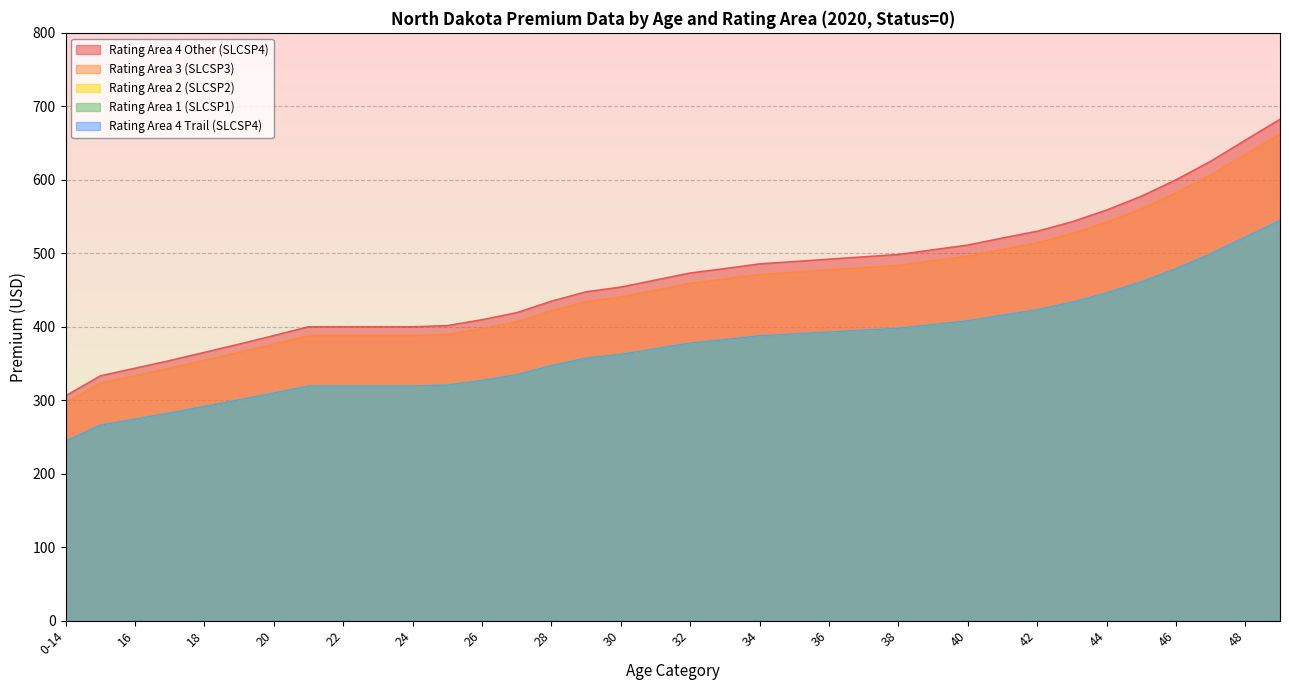

The Rating Area 4 Trail (SLCSP4) series shows 282.6 at 17. True or false?

True